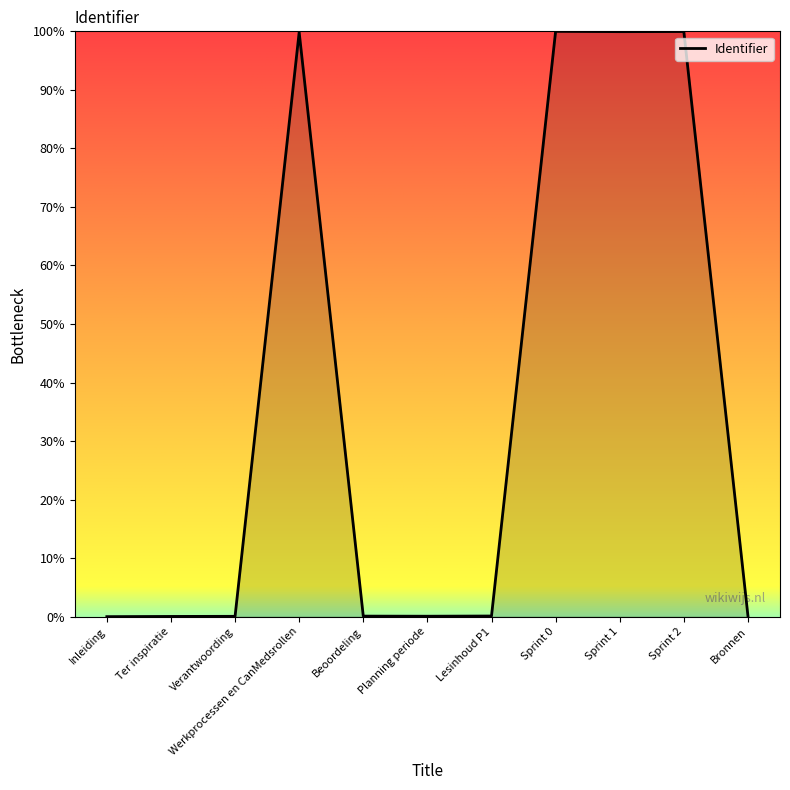

What position from the right is Sprint 2?

2